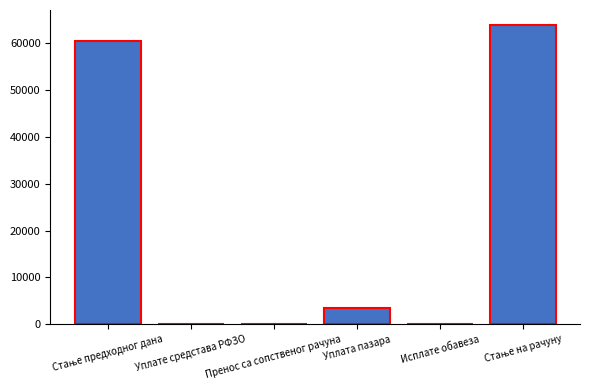

What is the greatest value displayed?

63794.6